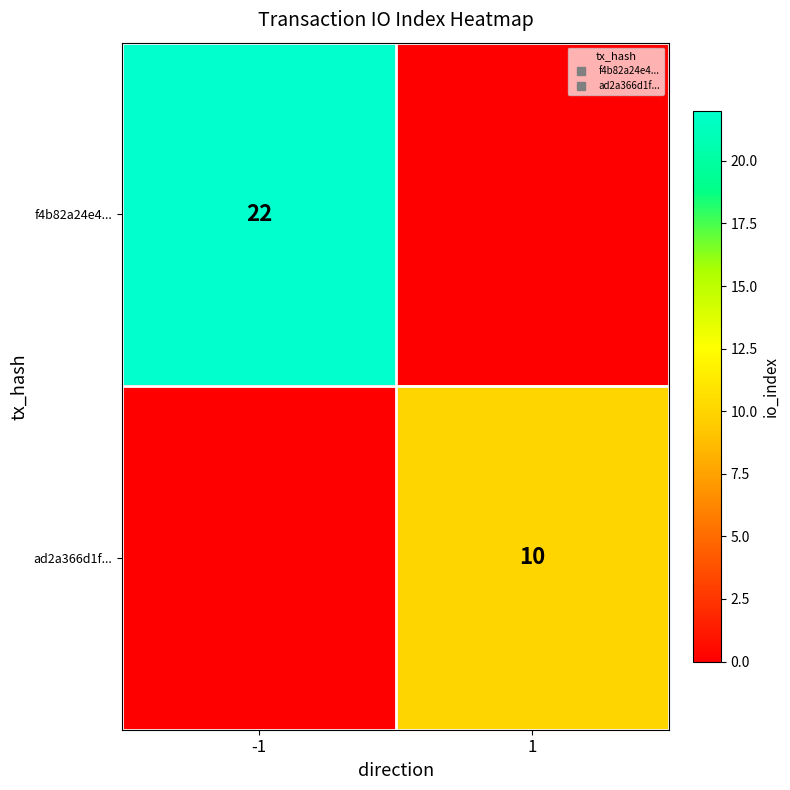

Which series changed the most between -1 and 1?

f4b82a24e4...